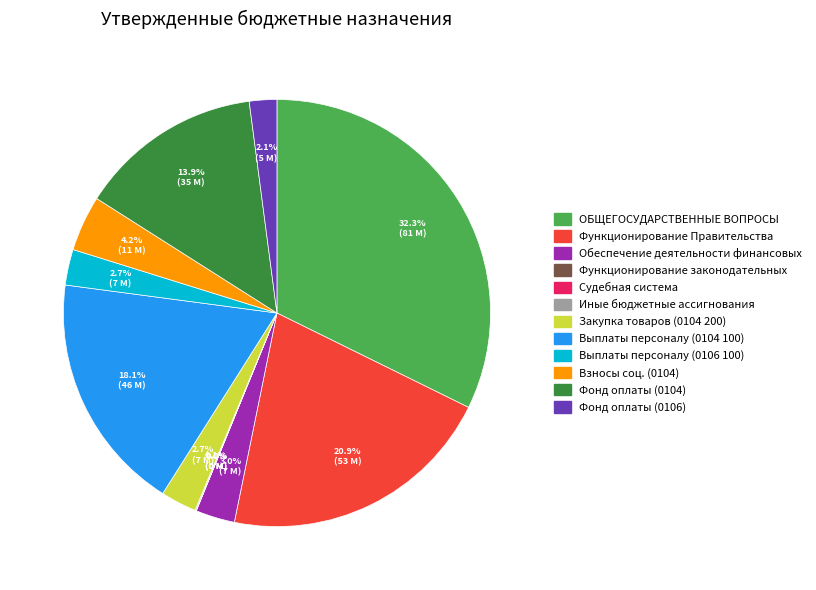

Is there any slice that represents more than half of the pie?

No